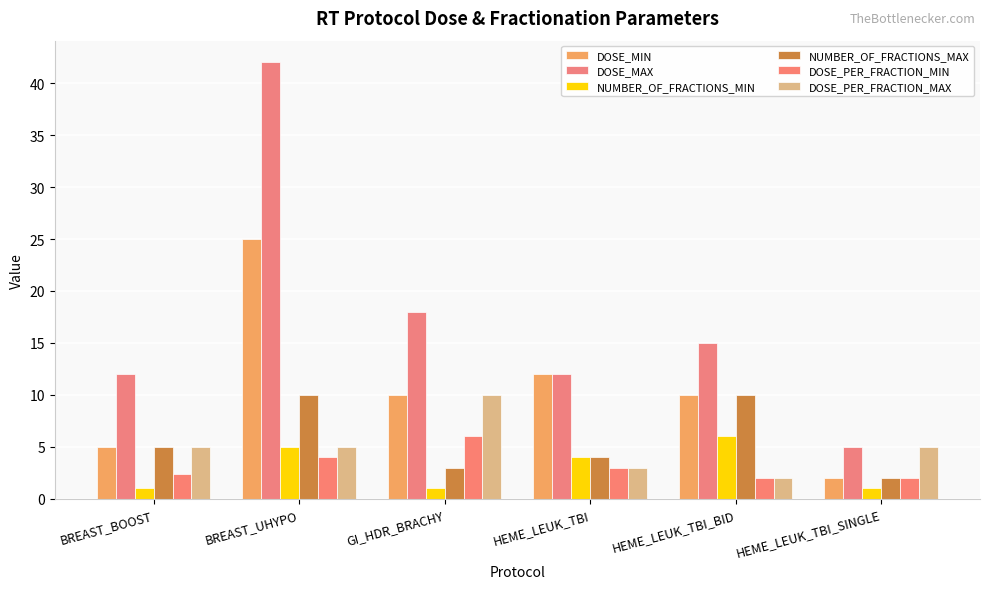

Count the DOSE_PER_FRACTION_MAX values in the range 3 to 5.

4